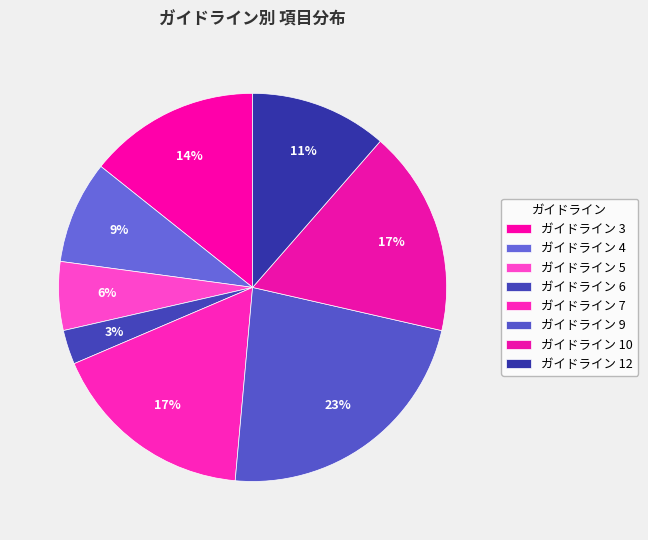

Count the number of slices in the pie.

8